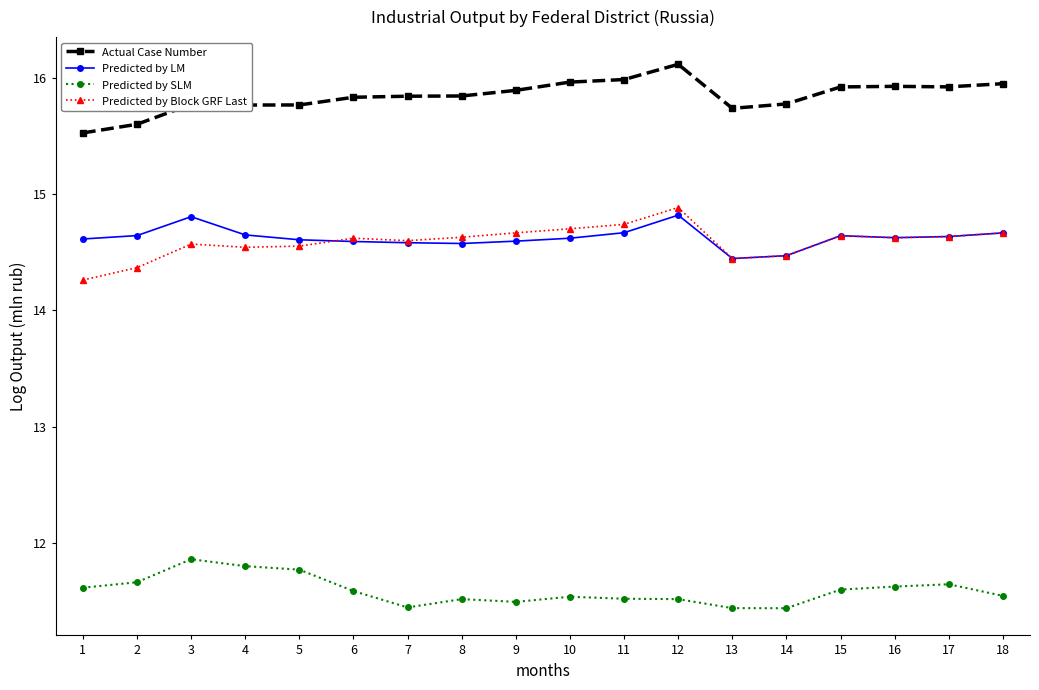

What is the sum of the Predicted by SLM values at 6 and 7?

23.0